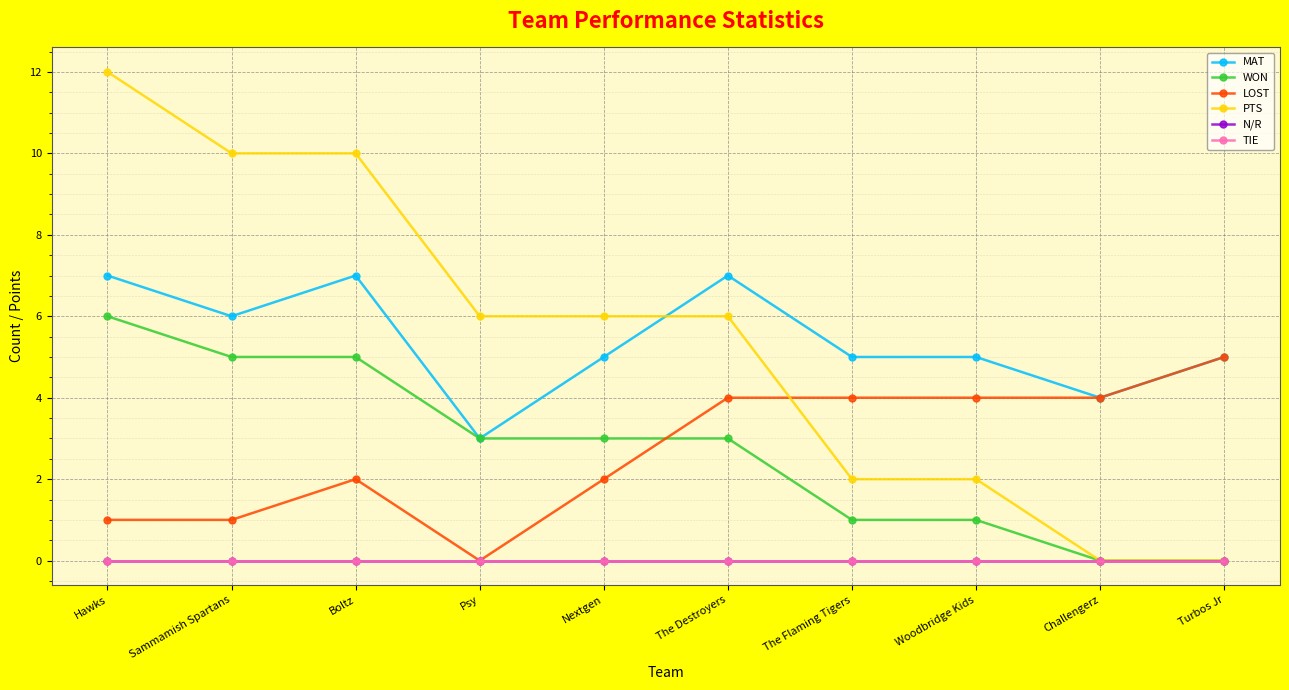

What is the total value across all series at Woodbridge Kids?

12